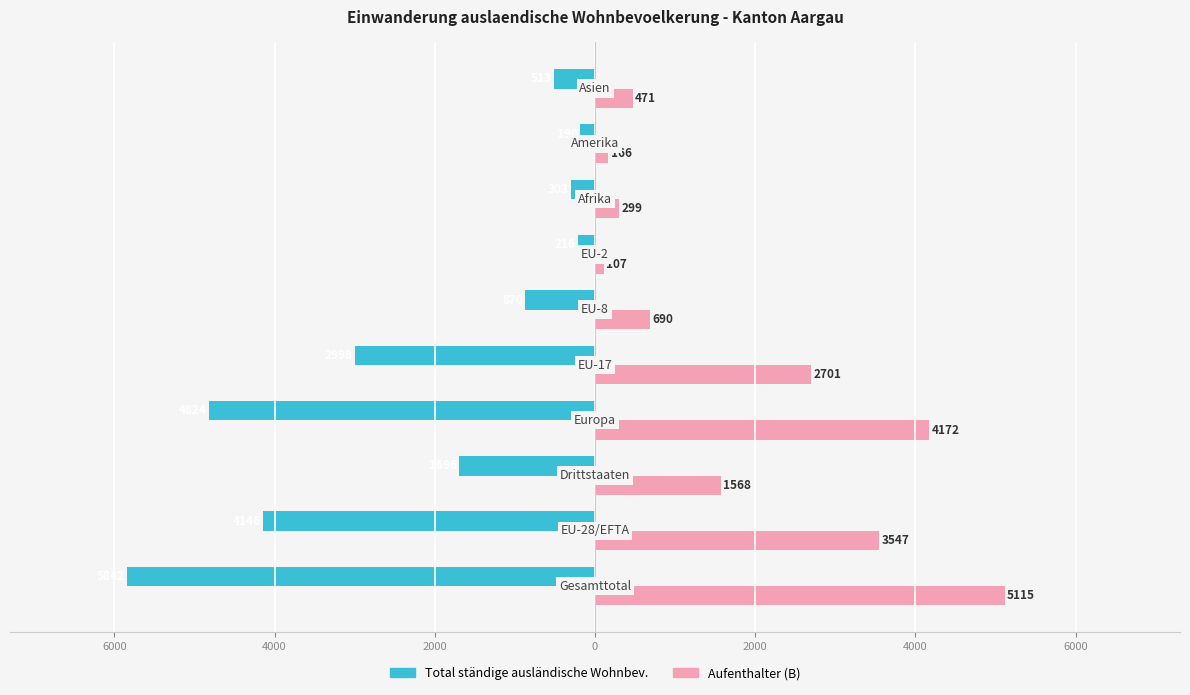

What are all the series names shown in the legend?

Total ständige ausländische Wohnbev., Aufenthalter (B)